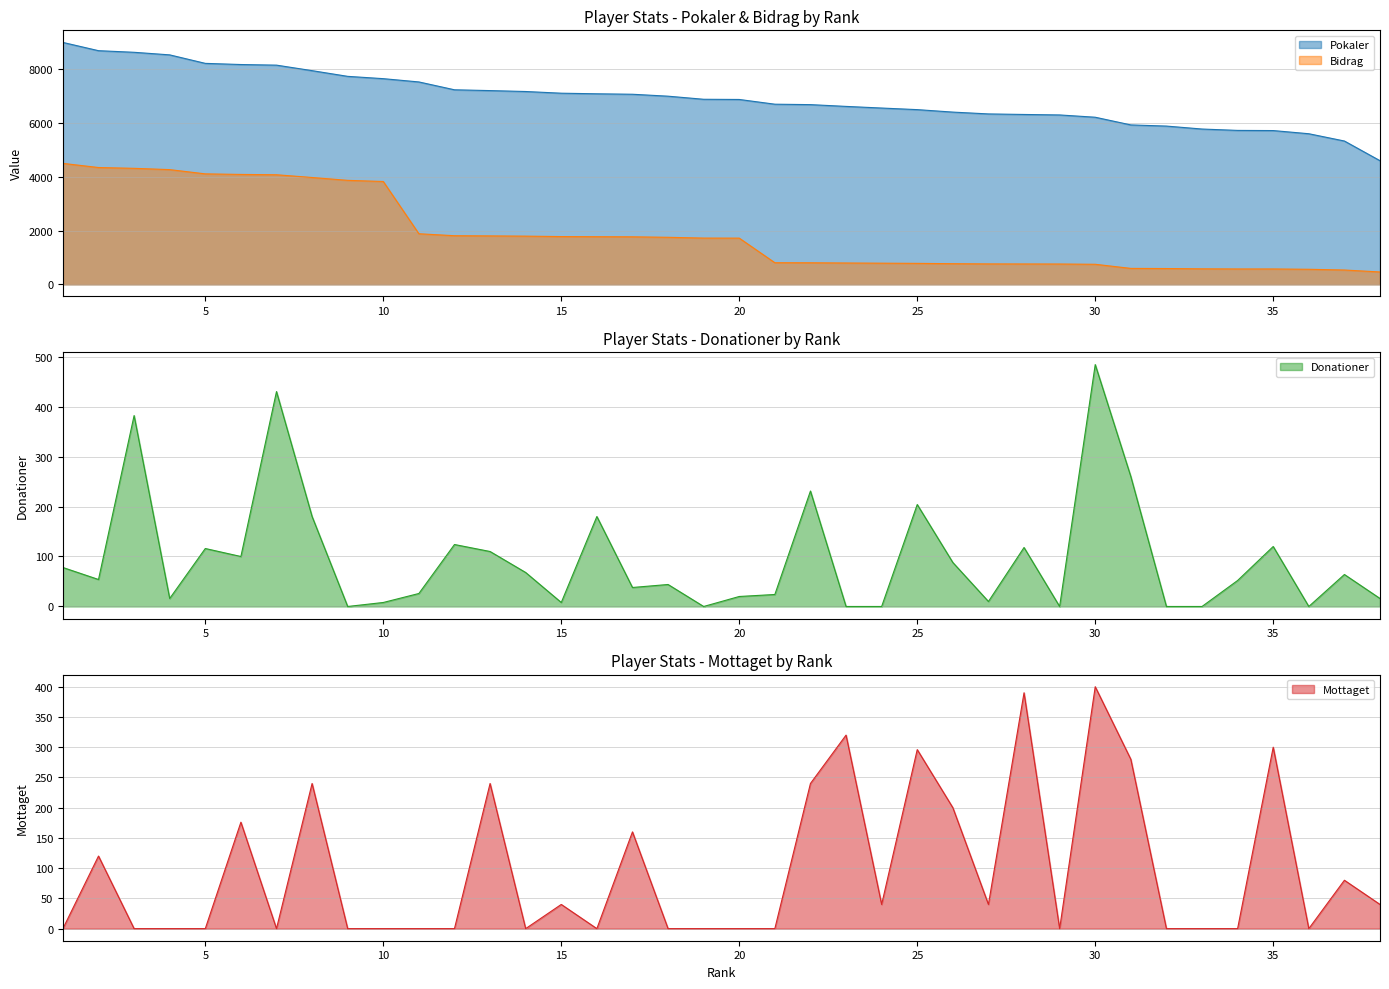

True or false: Bidrag and Mottaget intersect in this chart.

False